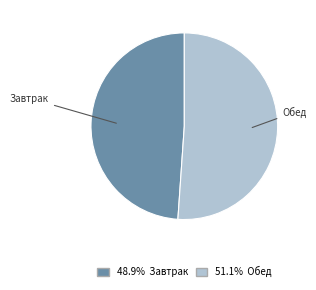

Is there any slice that represents more than half of the pie?

Yes